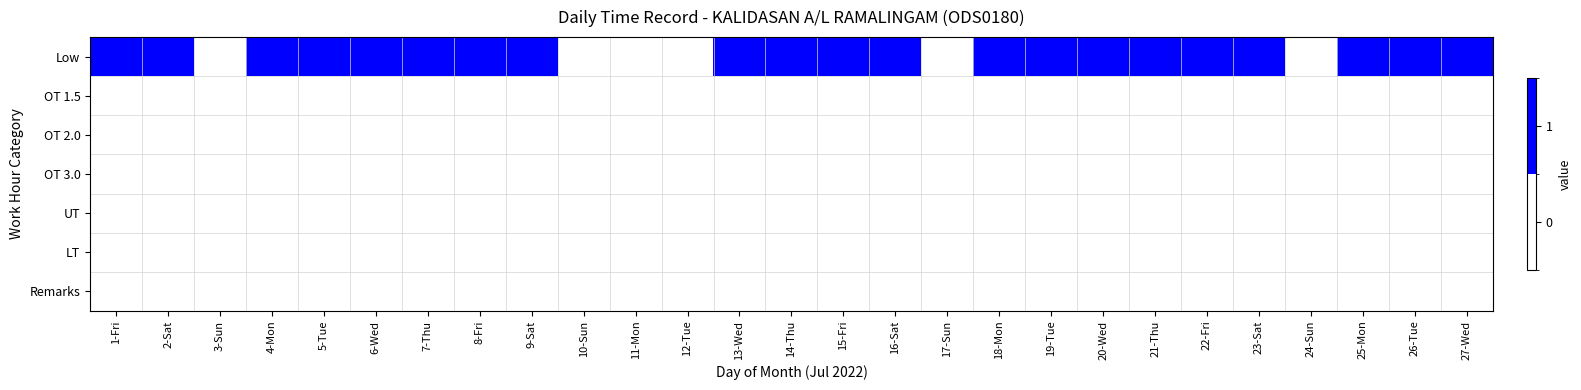

Reading right to left, transcribe all the data shown in this chart.

Low: 27-Wed=1	26-Tue=1	25-Mon=1	24-Sun=0	23-Sat=1	22-Fri=1	21-Thu=1	20-Wed=1	19-Tue=1	18-Mon=1	17-Sun=0	16-Sat=1	15-Fri=1	14-Thu=1	13-Wed=1	12-Tue=0	11-Mon=0	10-Sun=0	9-Sat=1	8-Fri=1	7-Thu=1	6-Wed=1	5-Tue=1	4-Mon=1	3-Sun=0	2-Sat=1	1-Fri=1
OT 1.5: 27-Wed=0	26-Tue=0	25-Mon=0	24-Sun=0	23-Sat=0	22-Fri=0	21-Thu=0	20-Wed=0	19-Tue=0	18-Mon=0	17-Sun=0	16-Sat=0	15-Fri=0	14-Thu=0	13-Wed=0	12-Tue=0	11-Mon=0	10-Sun=0	9-Sat=0	8-Fri=0	7-Thu=0	6-Wed=0	5-Tue=0	4-Mon=0	3-Sun=0	2-Sat=0	1-Fri=0
OT 2.0: 27-Wed=0	26-Tue=0	25-Mon=0	24-Sun=0	23-Sat=0	22-Fri=0	21-Thu=0	20-Wed=0	19-Tue=0	18-Mon=0	17-Sun=0	16-Sat=0	15-Fri=0	14-Thu=0	13-Wed=0	12-Tue=0	11-Mon=0	10-Sun=0	9-Sat=0	8-Fri=0	7-Thu=0	6-Wed=0	5-Tue=0	4-Mon=0	3-Sun=0	2-Sat=0	1-Fri=0
OT 3.0: 27-Wed=0	26-Tue=0	25-Mon=0	24-Sun=0	23-Sat=0	22-Fri=0	21-Thu=0	20-Wed=0	19-Tue=0	18-Mon=0	17-Sun=0	16-Sat=0	15-Fri=0	14-Thu=0	13-Wed=0	12-Tue=0	11-Mon=0	10-Sun=0	9-Sat=0	8-Fri=0	7-Thu=0	6-Wed=0	5-Tue=0	4-Mon=0	3-Sun=0	2-Sat=0	1-Fri=0
UT: 27-Wed=0	26-Tue=0	25-Mon=0	24-Sun=0	23-Sat=0	22-Fri=0	21-Thu=0	20-Wed=0	19-Tue=0	18-Mon=0	17-Sun=0	16-Sat=0	15-Fri=0	14-Thu=0	13-Wed=0	12-Tue=0	11-Mon=0	10-Sun=0	9-Sat=0	8-Fri=0	7-Thu=0	6-Wed=0	5-Tue=0	4-Mon=0	3-Sun=0	2-Sat=0	1-Fri=0
LT: 27-Wed=0	26-Tue=0	25-Mon=0	24-Sun=0	23-Sat=0	22-Fri=0	21-Thu=0	20-Wed=0	19-Tue=0	18-Mon=0	17-Sun=0	16-Sat=0	15-Fri=0	14-Thu=0	13-Wed=0	12-Tue=0	11-Mon=0	10-Sun=0	9-Sat=0	8-Fri=0	7-Thu=0	6-Wed=0	5-Tue=0	4-Mon=0	3-Sun=0	2-Sat=0	1-Fri=0
Remarks: 27-Wed=0	26-Tue=0	25-Mon=0	24-Sun=0	23-Sat=0	22-Fri=0	21-Thu=0	20-Wed=0	19-Tue=0	18-Mon=0	17-Sun=0	16-Sat=0	15-Fri=0	14-Thu=0	13-Wed=0	12-Tue=0	11-Mon=0	10-Sun=0	9-Sat=0	8-Fri=0	7-Thu=0	6-Wed=0	5-Tue=0	4-Mon=0	3-Sun=0	2-Sat=0	1-Fri=0